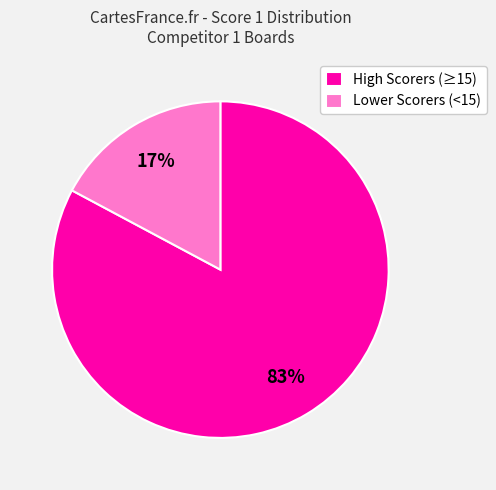

Rank the categories by value from lowest to highest.

Lower Scorers (<15), High Scorers (≥15)